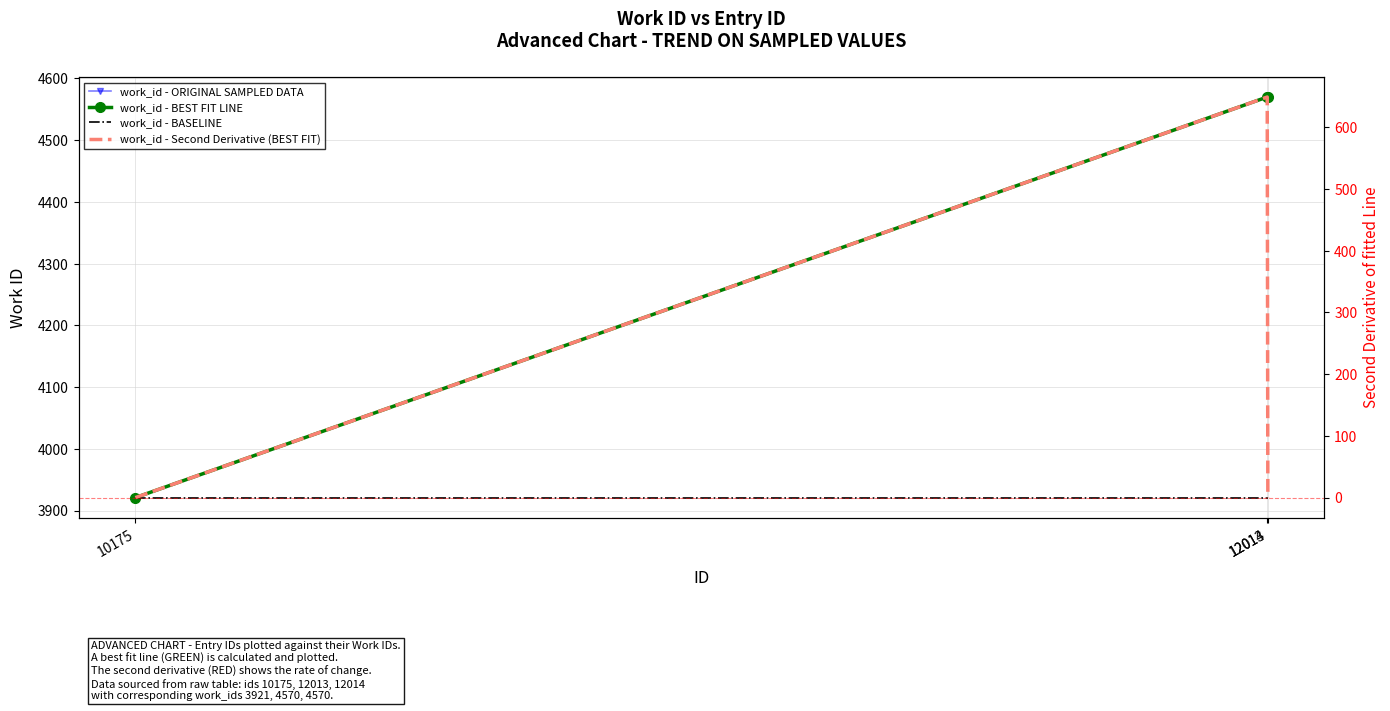

At which category does the chart reach its peak across all series?

12013